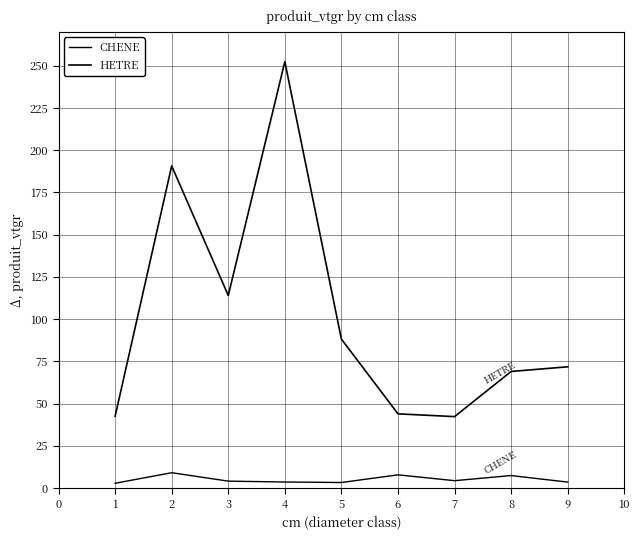

The value of HETRE at 2 is 119.8. True or false?

False